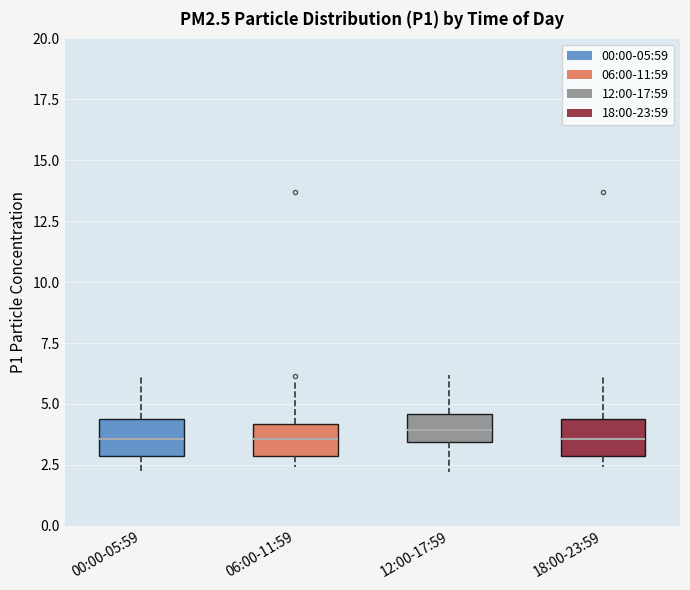

Reading left to right, read every box against the y-axis: the position of its median line, the range the box covers, and the ends of its whiskers. The values are not printed on the chart, so give them approximately, as read against the axis.

00:00-05:59: median 3.5, box 3.0 to 4.5, whiskers 2.0 to 6.0
06:00-11:59: median 3.5, box 3.0 to 4.0, whiskers 2.5 to 6.0
12:00-17:59: median 4.0, box 3.5 to 4.5, whiskers 2.0 to 6.0
18:00-23:59: median 3.5, box 3.0 to 4.5, whiskers 2.5 to 6.0